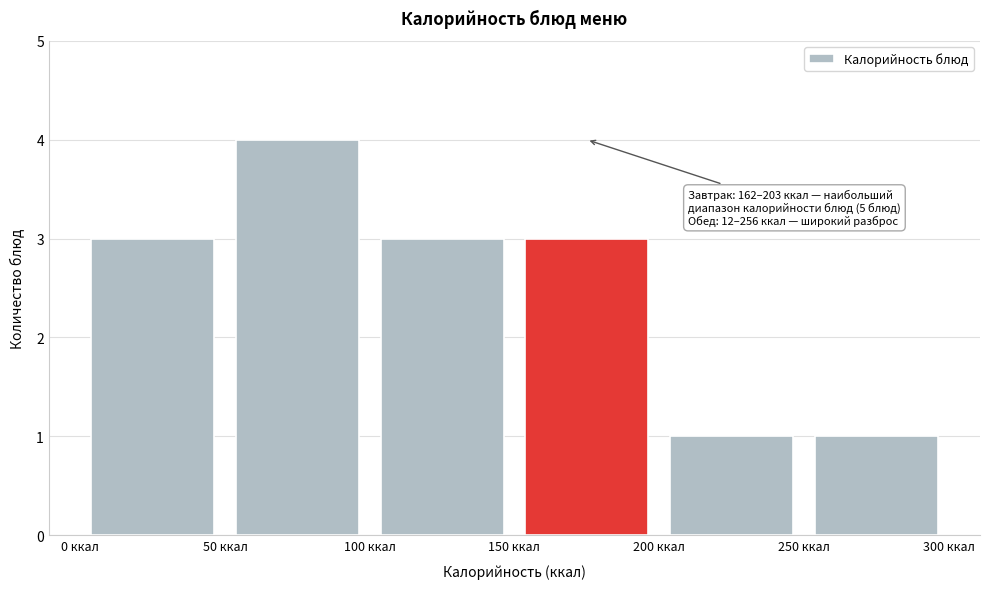

Over which range of the x-axis is the bar tallest?

50 to 100